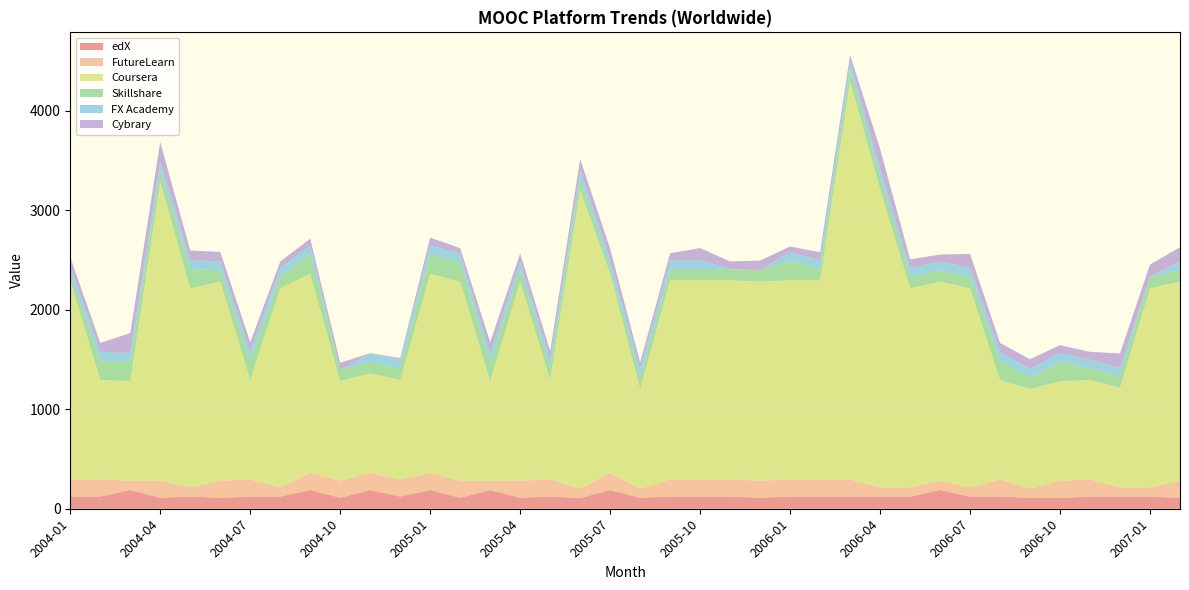

Reading right to left, list all the values displayed in this chart.

edX: 110	122	122	122	108	110	122	122	188	122	122	122	122	122	110	122	122	122	110	188	108	122	110	188	110	188	122	188	110	188	122	122	110	122	110	188	122	122
FutureLearn: 172	93	93	172	172	93	172	93	93	93	93	172	172	172	172	172	172	172	93	172	93	172	172	93	172	172	172	172	172	172	93	172	172	93	172	93	172	172
Coursera: 2000	2000	1000	1000	1000	1000	1000	2000	2000	2000	3000	4000	2000	2000	2000	2000	2000	2000	1000	2000	3000	1000	2000	1000	2000	2000	1000	1000	1000	2000	2000	1000	2000	2000	3000	1000	1000	2000
Skillshare: 113	113	113	113	194	113	194	113	113	113	113	113	113	194	113	113	113	113	113	54	113	113	113	194	194	194	113	113	113	194	113	194	113	194	113	194	194	54
FX Academy: 89	3	89	89	89	89	89	89	89	89	89	89	89	89	2	2	89	89	89	89	89	89	89	89	89	89	89	89	1	89	89	89	89	89	89	89	89	89
Cybrary: 143	122	143	80	80	96	89	143	70	89	200	61	80	57	96	75	122	70	65	109	109	89	80	109	53	80	18	1	70	70	65	96	96	96	200	200	89	89